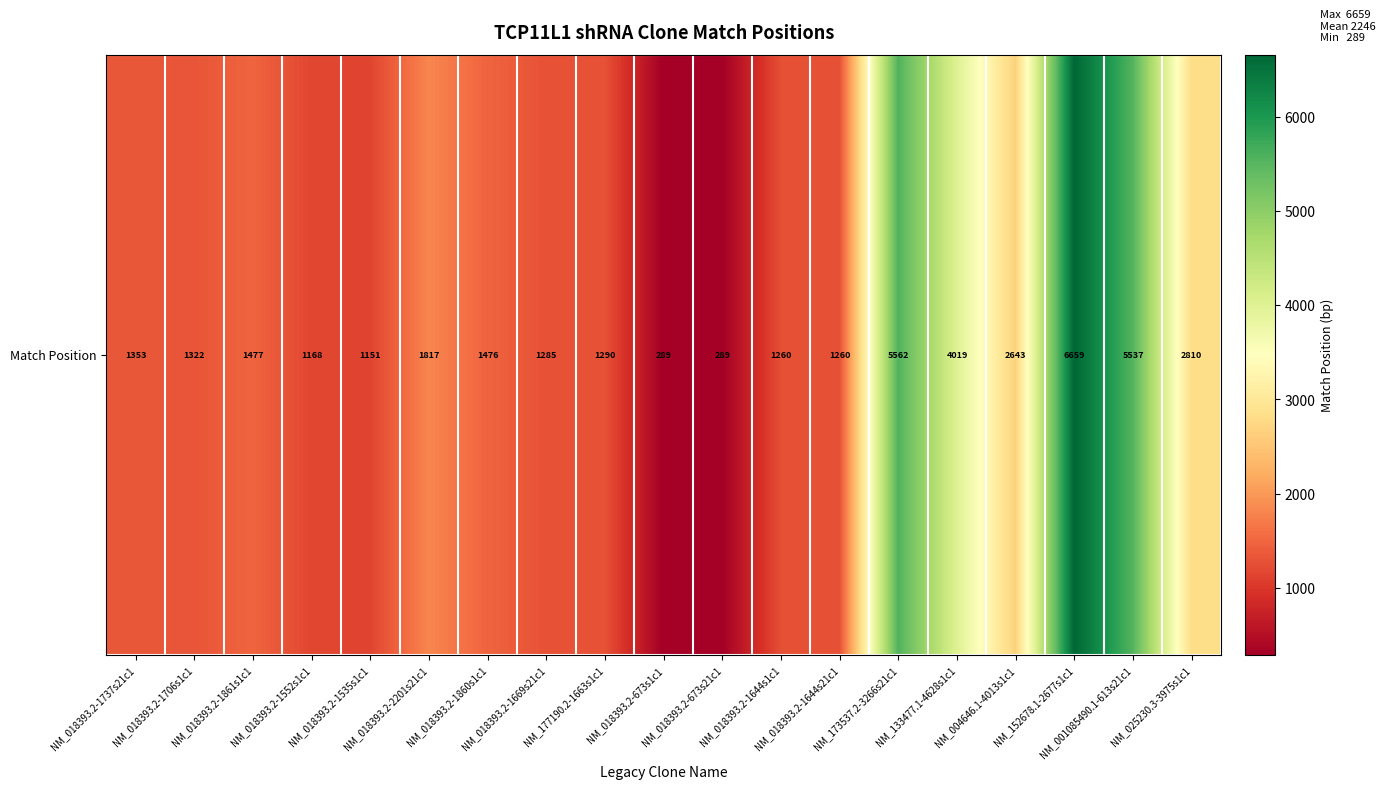

What is the ratio of the value at NM_152678.1-2677s1c1 to the value at NM_018393.2-1552s1c1?

5.7